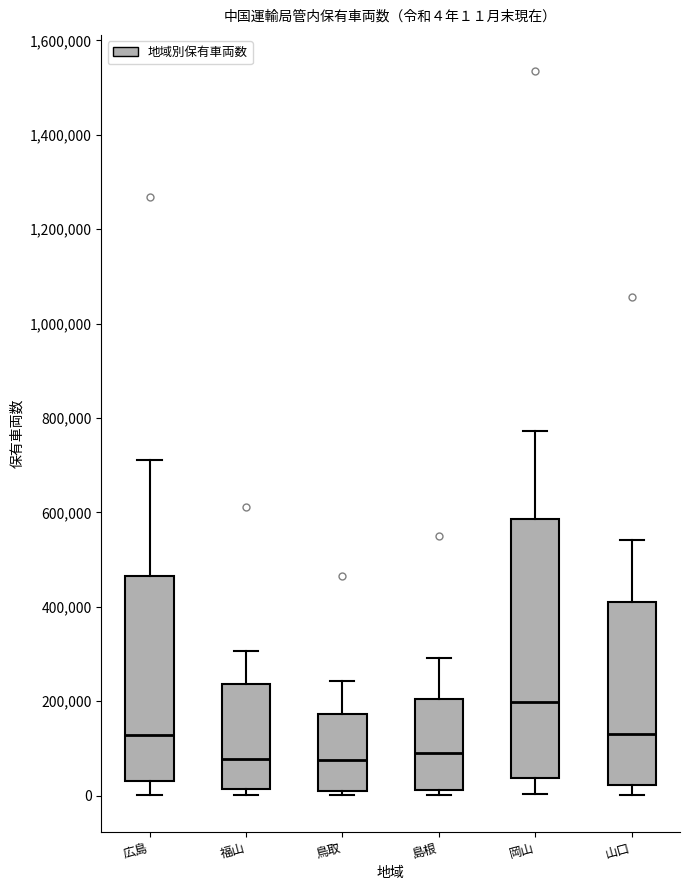

Comparing the boxes themselves (not the whiskers), which one is the tallest?

岡山